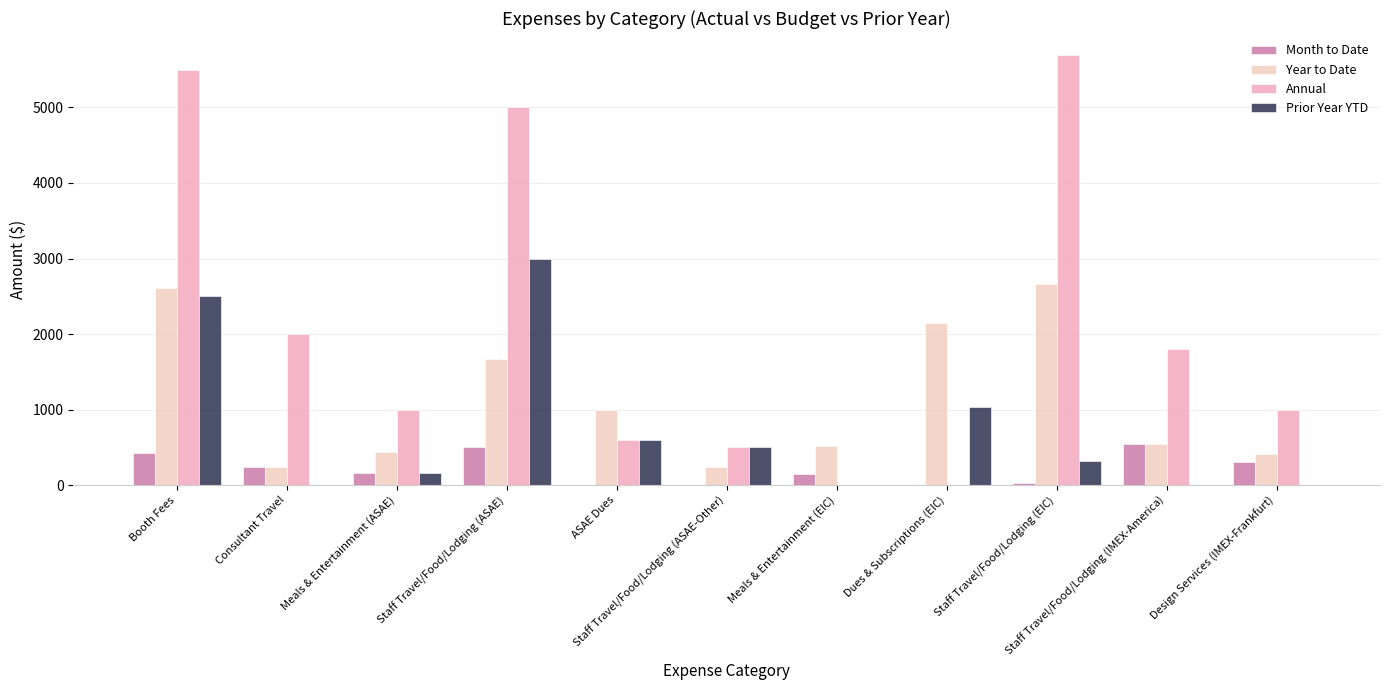

What is the average value of the Prior Year YTD series?

738.9